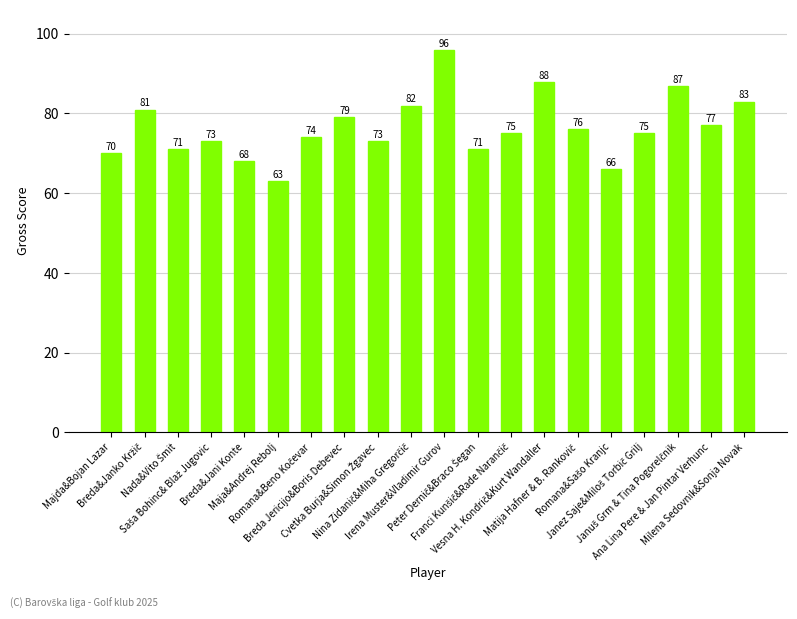

Reading right to left, list all the values displayed in this chart.

83	77	87	75	66	76	88	75	71	96	82	73	79	74	63	68	73	71	81	70